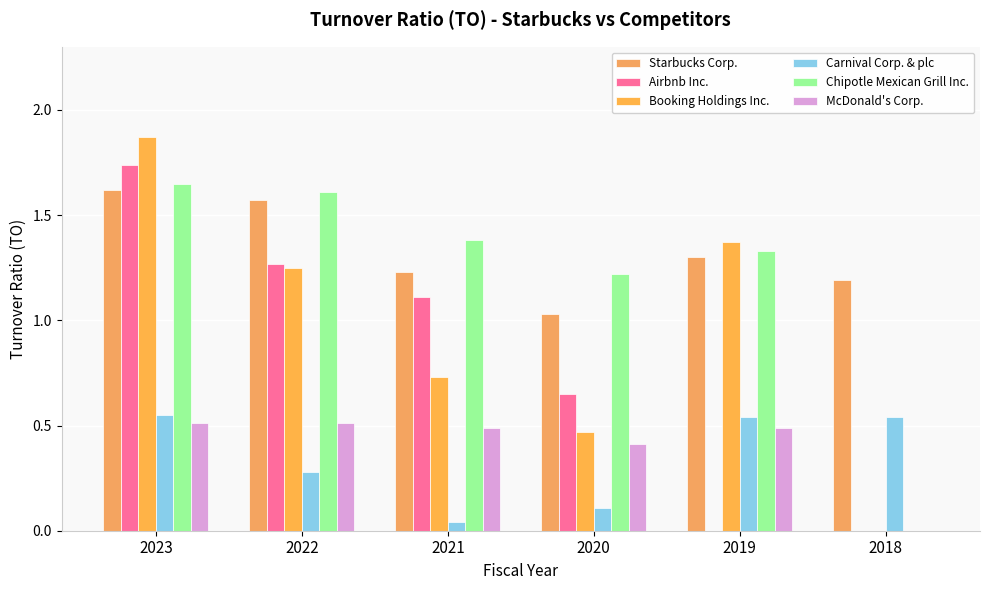

The value of Booking Holdings Inc. at 2022 is 1.2. True or false?

True